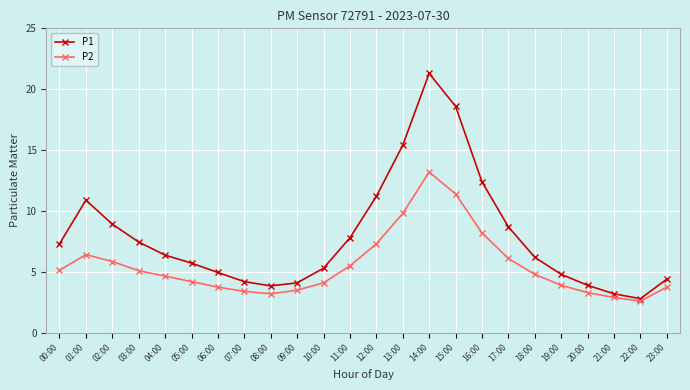

How many distinct data groups are displayed?

2